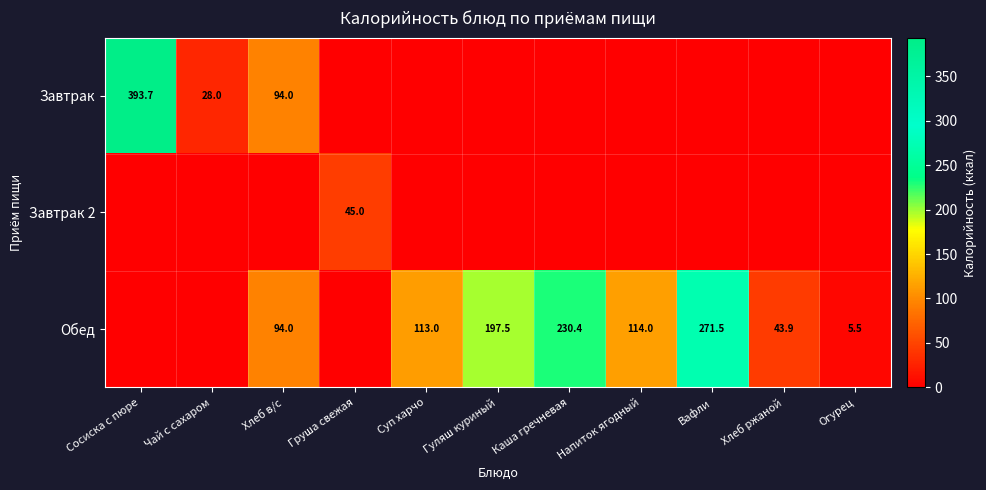

At how many categories does at least one series exceed 197?

4